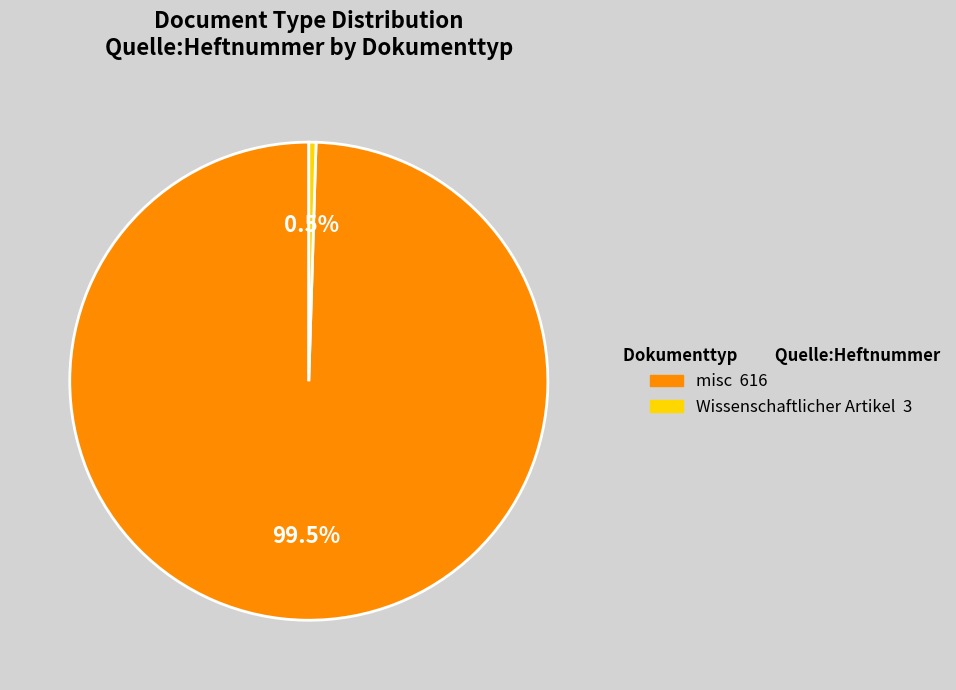

Which has a higher value, Wissenschaftlicher Artikel or misc?

misc